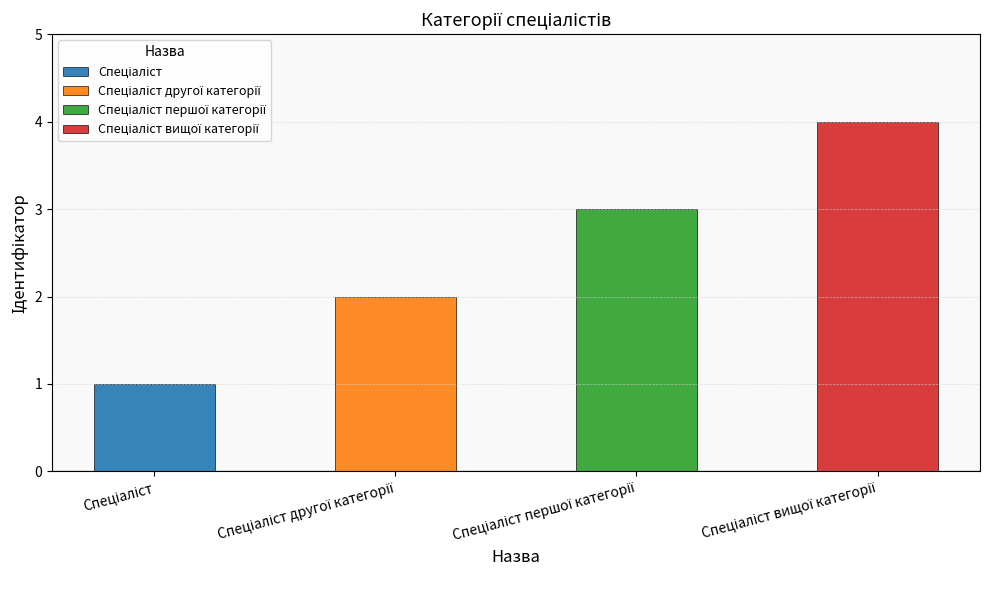

List the labels in order of value, largest first.

Спеціаліст вищої категорії, Спеціаліст першої категорії, Спеціаліст другої категорії, Спеціаліст